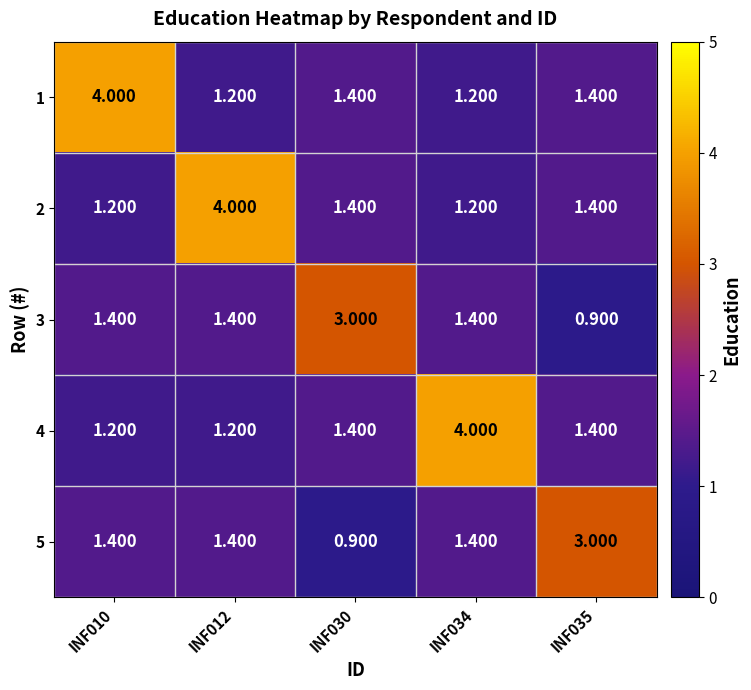

Reading right to left, extract all data points from this chart.

1: INF035=1.4	INF034=1.2	INF030=1.4	INF012=1.2	INF010=4.0
2: INF035=1.4	INF034=1.2	INF030=1.4	INF012=4.0	INF010=1.2
3: INF035=0.9	INF034=1.4	INF030=3.0	INF012=1.4	INF010=1.4
4: INF035=1.4	INF034=4.0	INF030=1.4	INF012=1.2	INF010=1.2
5: INF035=3.0	INF034=1.4	INF030=0.9	INF012=1.4	INF010=1.4